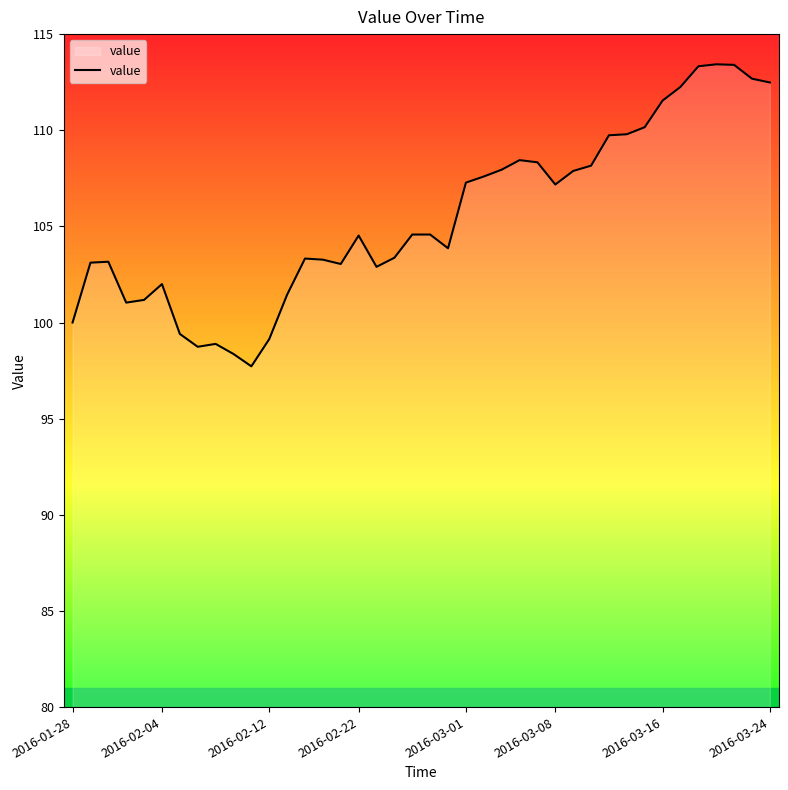

What is the difference between the maximum and minimum values?

15.7